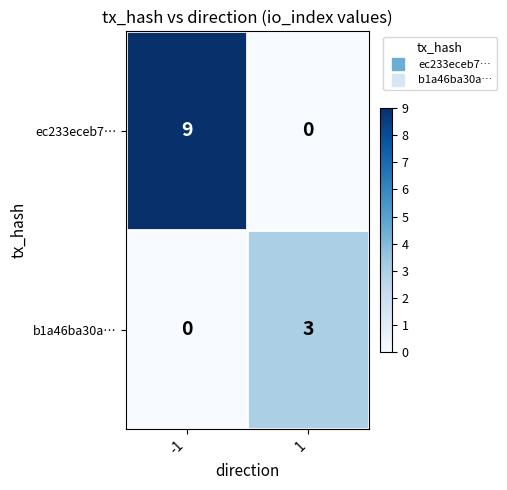

What is the difference between the highest and lowest values at 1?

3